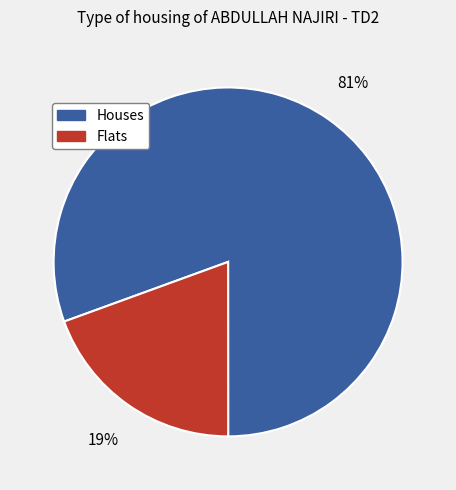

Does any single category account for the majority?

Yes